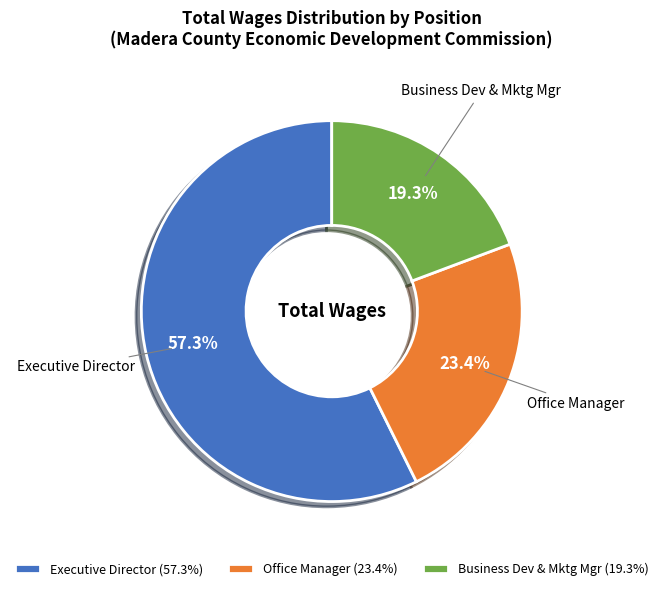

What is the majority slice?

Executive Director